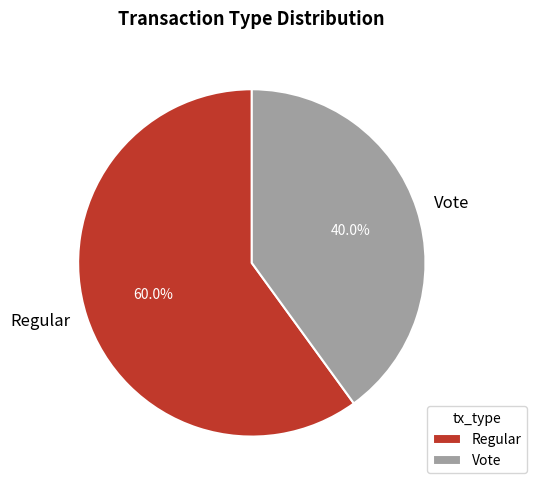

Is it true that Vote is 29% of the pie?

False